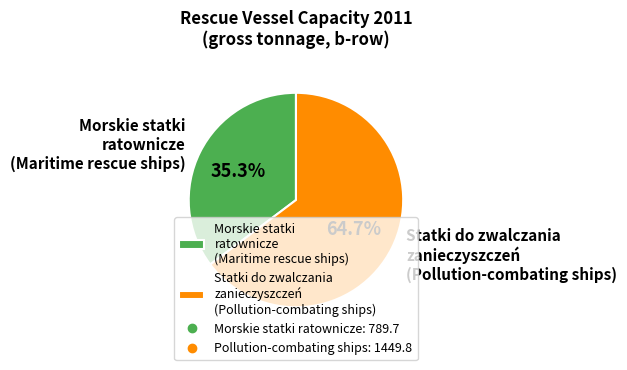

Does Morskie statki ratownicze (Maritime rescue ships) represent more than half of the total?

No